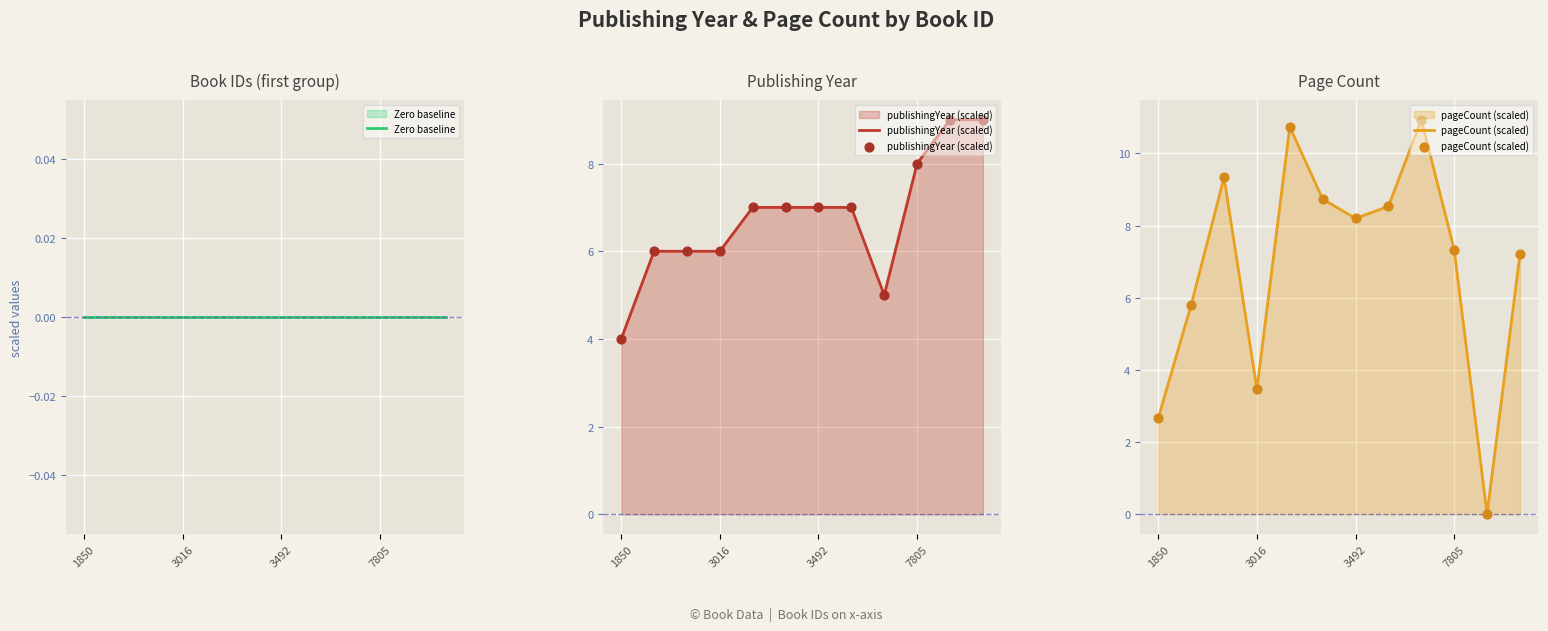

Which series has the widest spread of Y values?

pageCount (scaled)